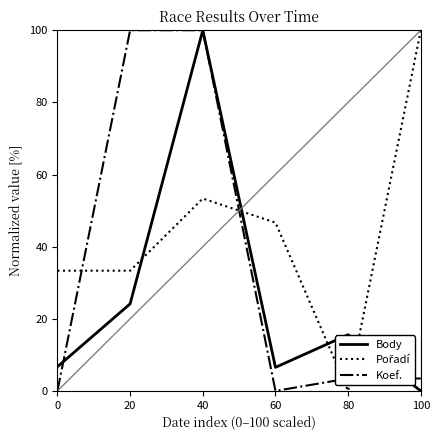

What is the total value across all series at 0?

40.0